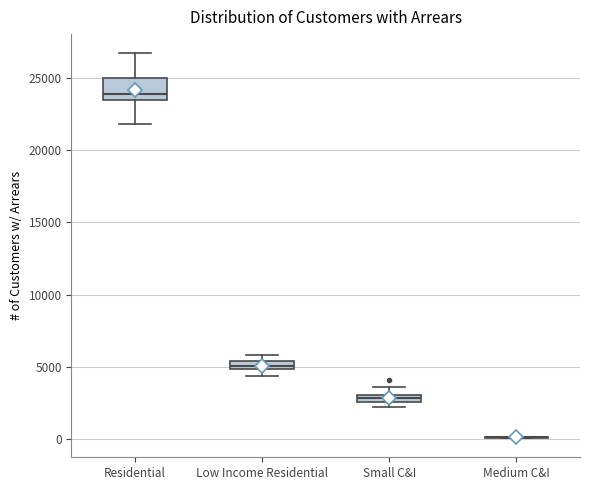

Comparing the boxes themselves (not the whiskers), which one is the tallest?

Residential